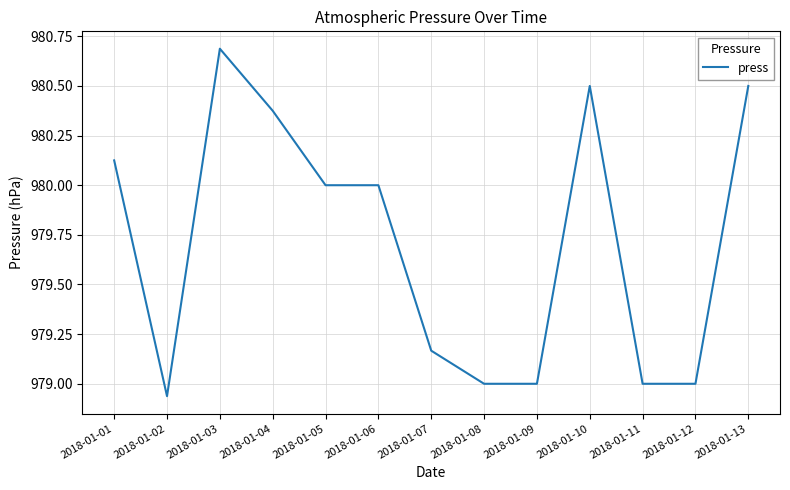

True or false: the data shows 1708.3 at 2018-01-11.

False